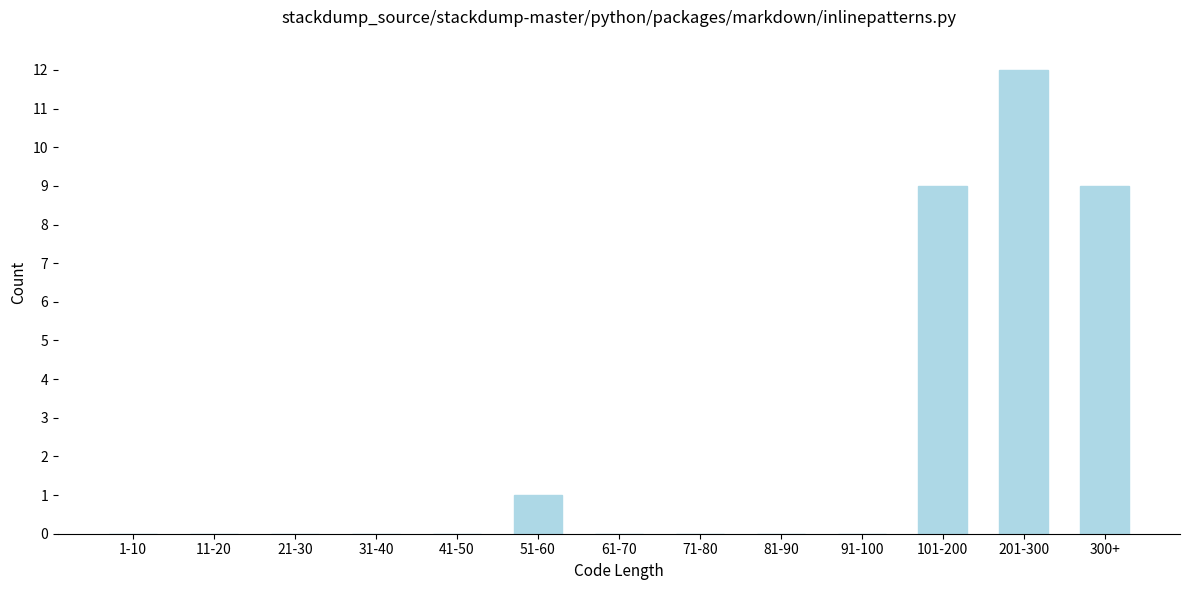

Reading left to right, list all the values displayed in this chart.

1-10=0	11-20=0	21-30=0	31-40=0	41-50=0	51-60=1	61-70=0	71-80=0	81-90=0	91-100=0	101-200=9	201-300=12	300+=9